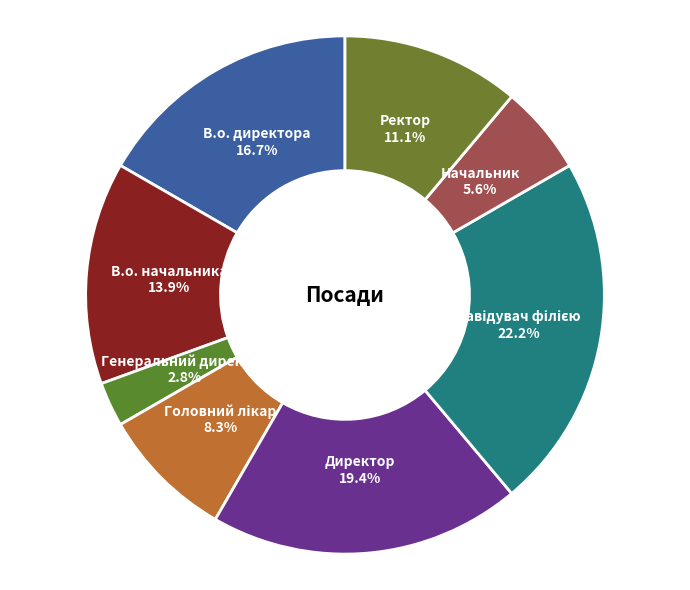

Count the number of slices in the pie.

8